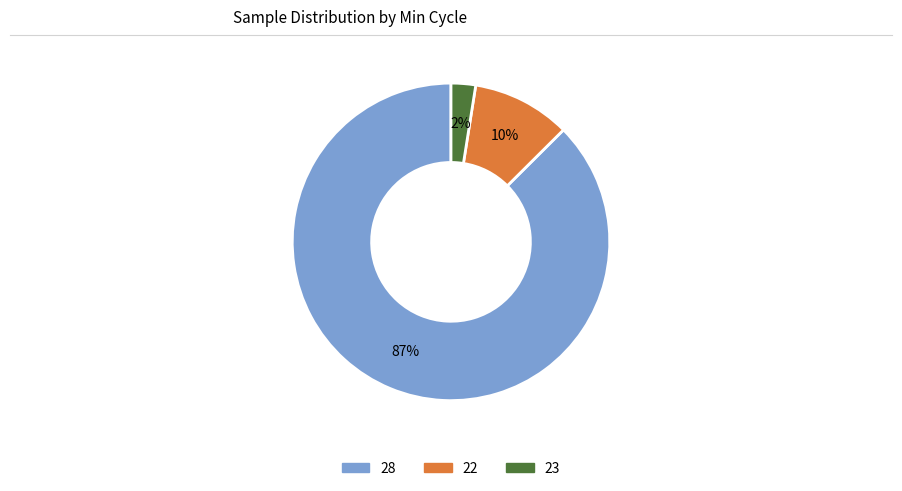

Is there a majority slice in this chart?

Yes